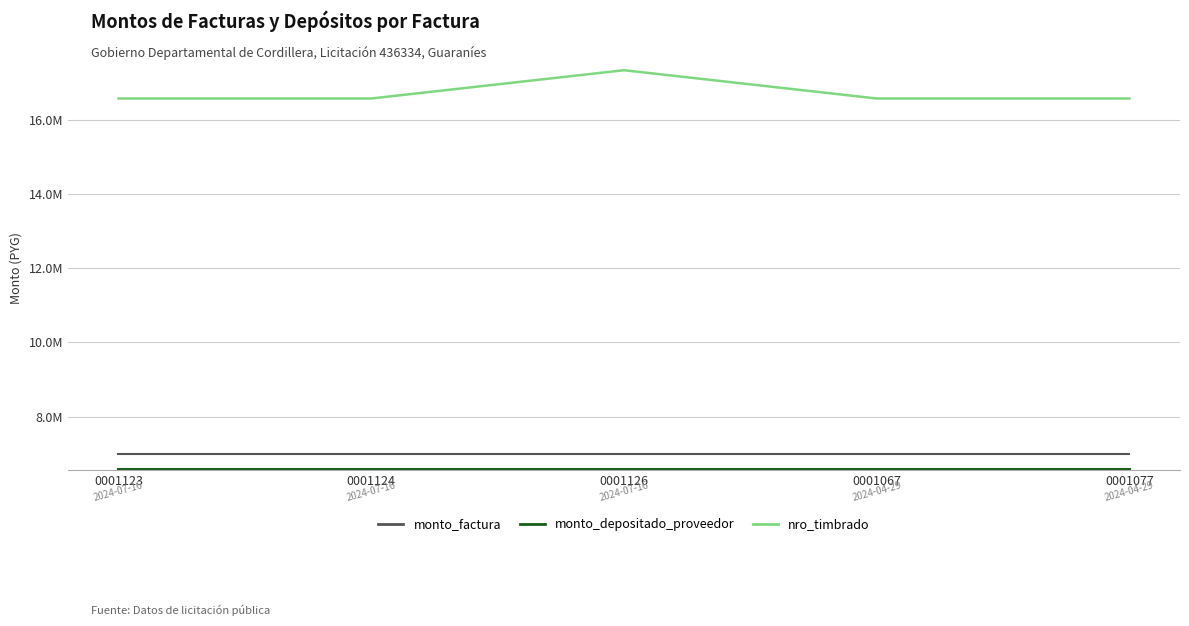

Does the chart display data point markers on the line(s)?

No